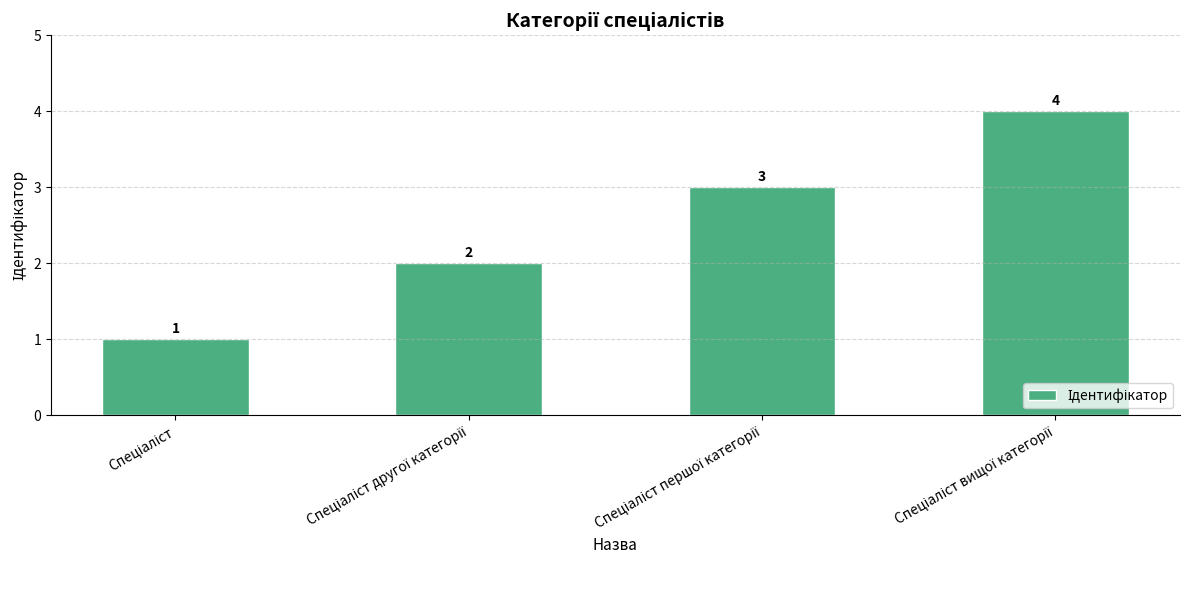

What is the greatest value displayed?

4